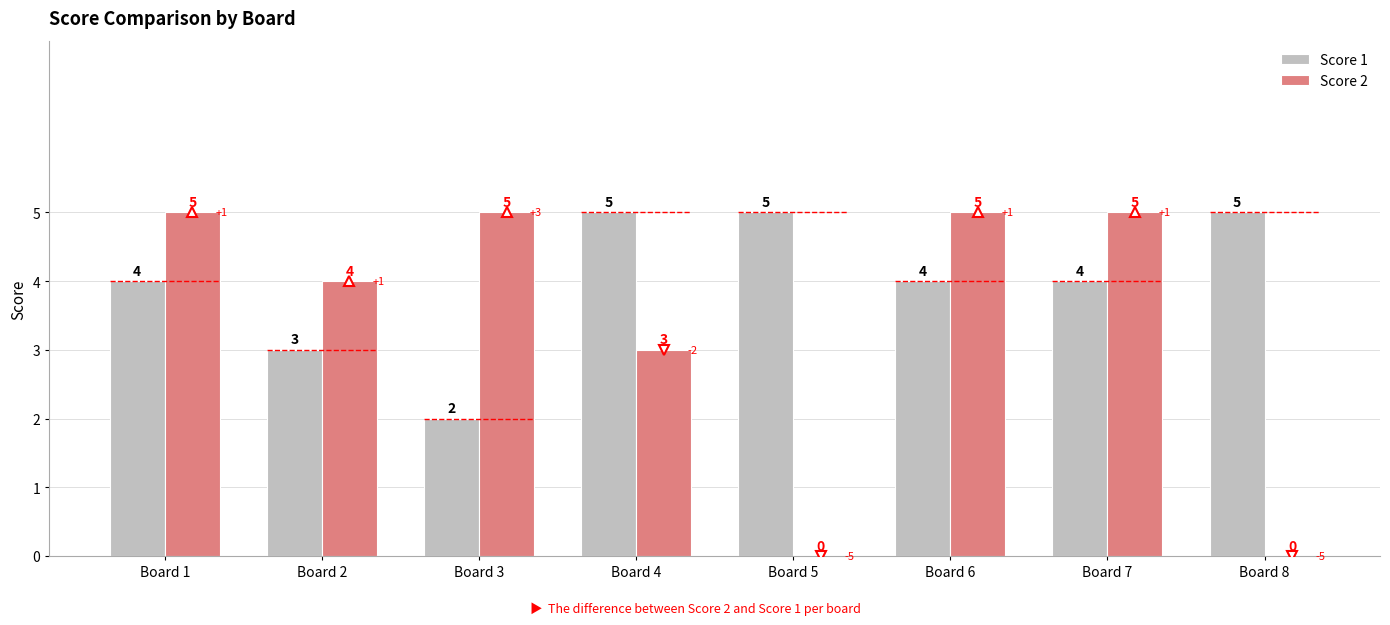

Which series has the largest total across all categories?

Score 1